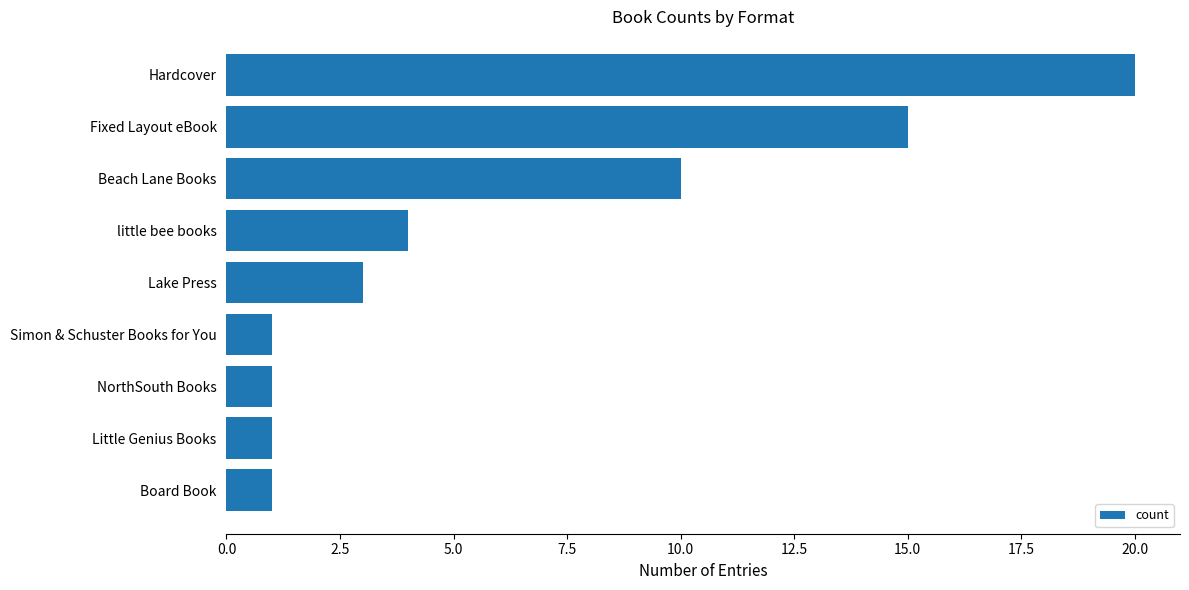

What is the change in value from Fixed Layout eBook to NorthSouth Books?

-14